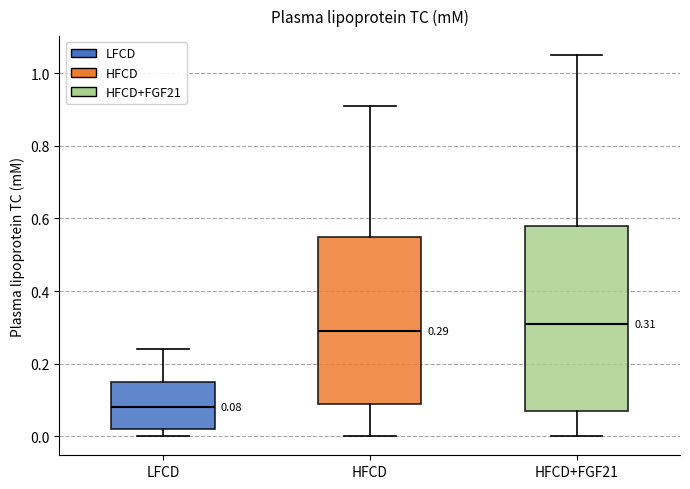

Which box has the lowest median line?

LFCD